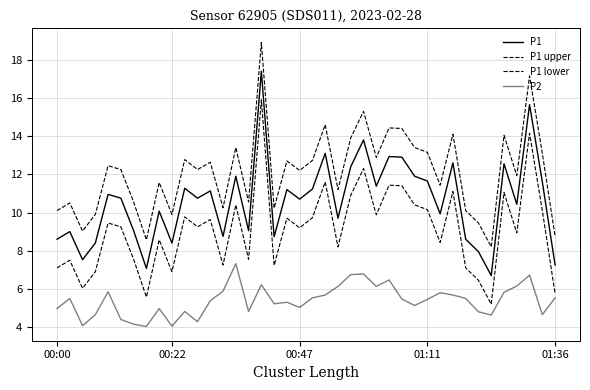

How many lines are shown in the chart?

4